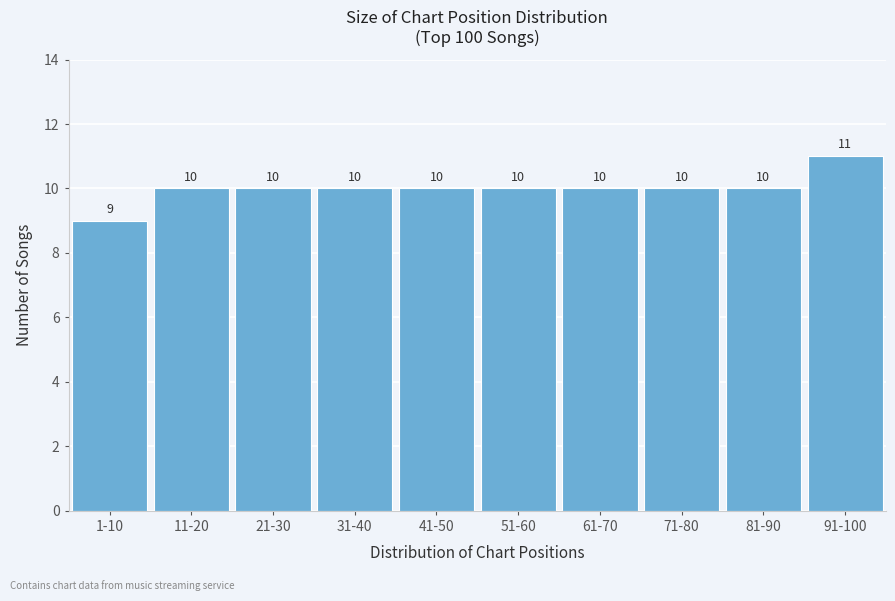

Reading left to right, what are all the values shown in this chart?

1-10=9	11-20=10	21-30=10	31-40=10	41-50=10	51-60=10	61-70=10	71-80=10	81-90=10	91-100=11